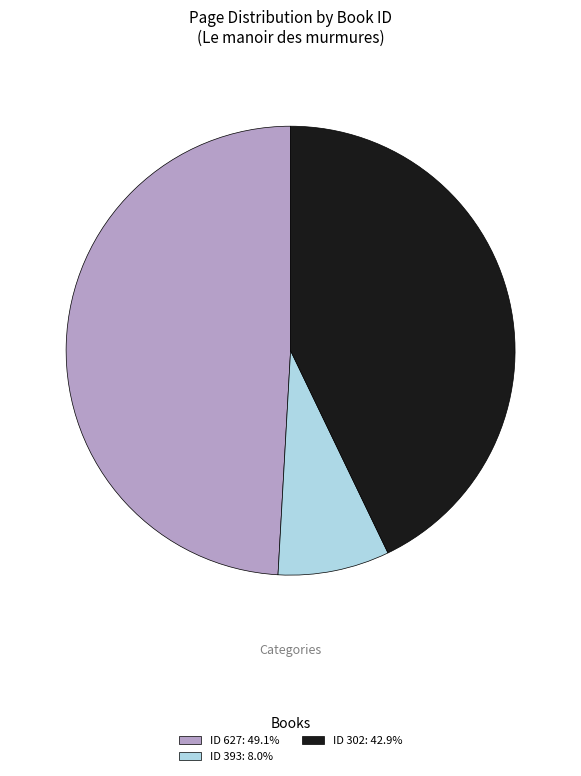

What is the ratio of the value at ID 302: 42.9% to the value at ID 627: 49.1%?

0.9